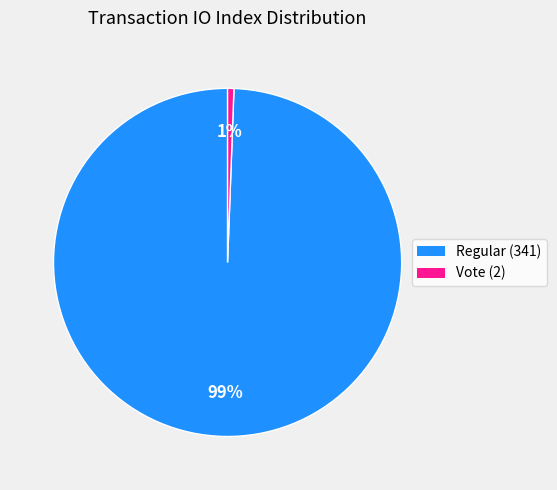

Which slice is the smallest?

Vote (2)